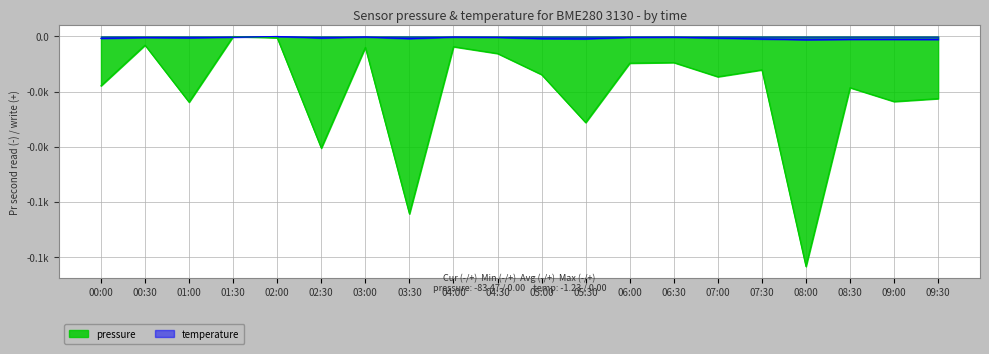

Which category has the highest value in the pressure series?

01:30